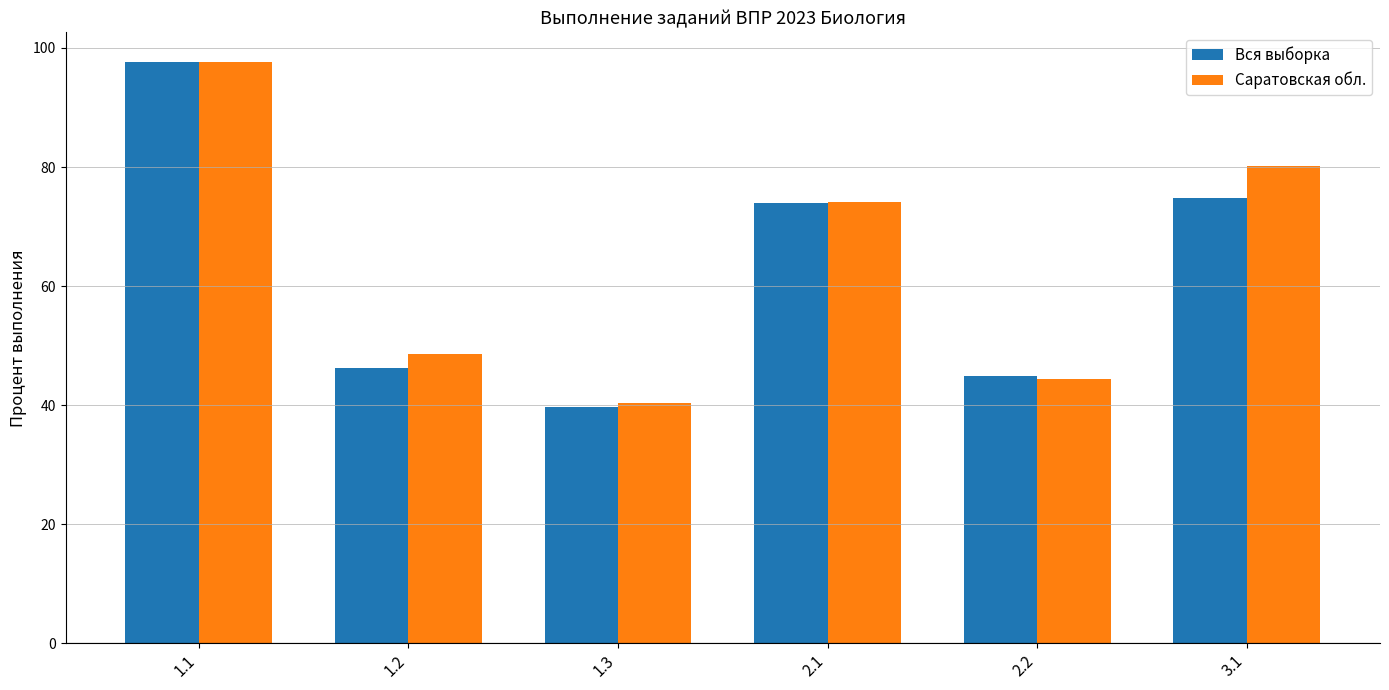

Reading left to right, what are all the values shown in this chart?

Вся выборка: 97.6	46.3	39.6	74.0	44.9	74.7
Саратовская обл.: 97.7	48.6	40.3	74.1	44.4	80.1